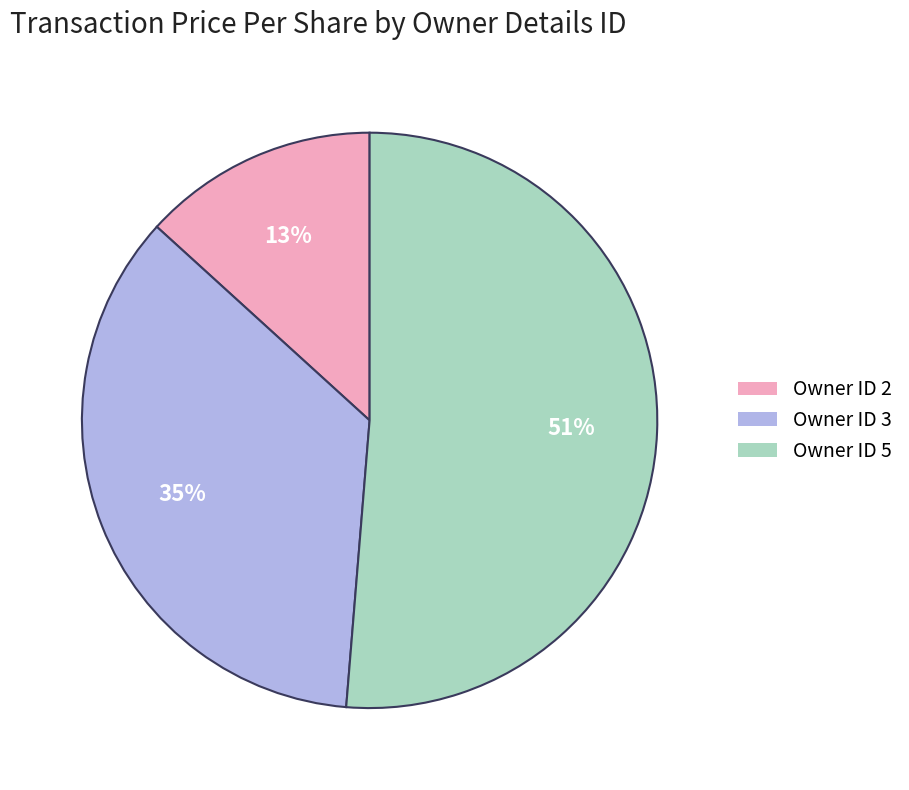

Is it true that Owner ID 5 is 51% of the pie?

True